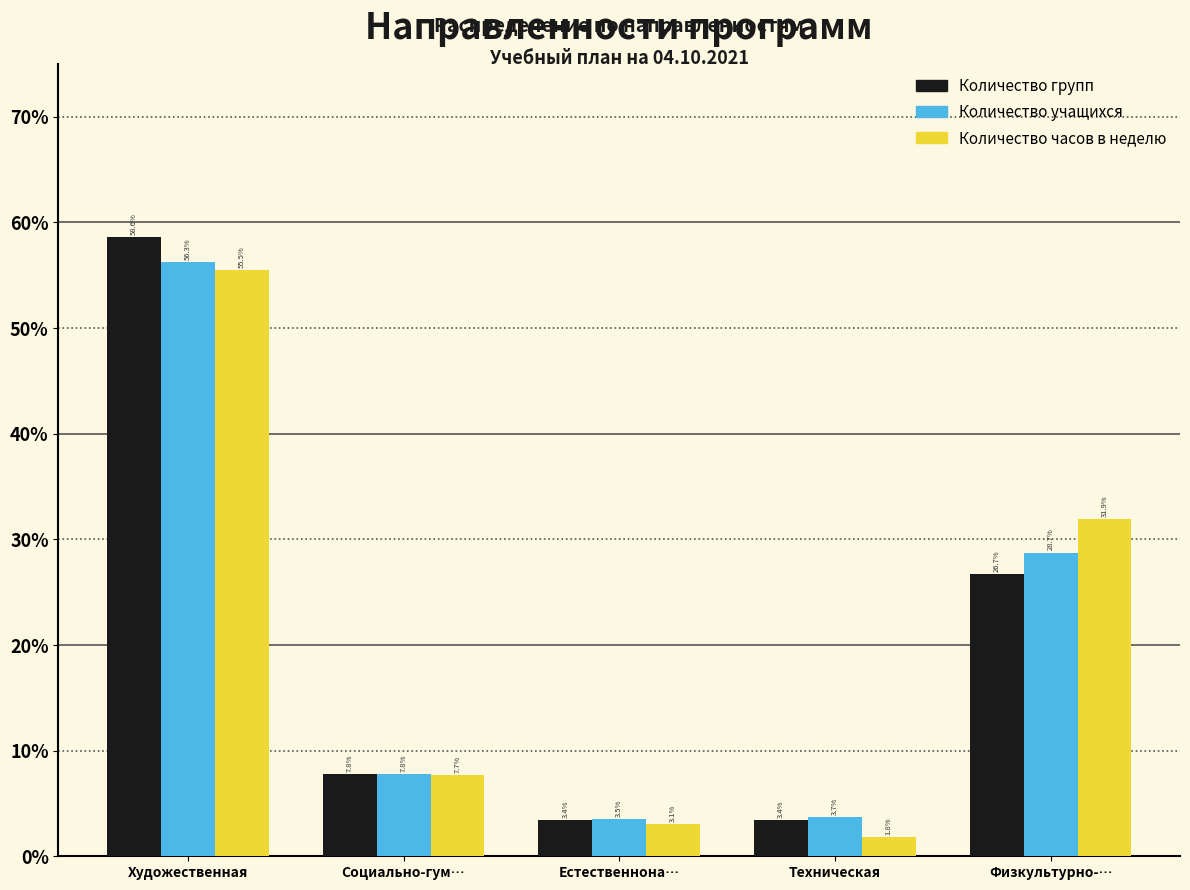

Does the chart contain any negative values?

No